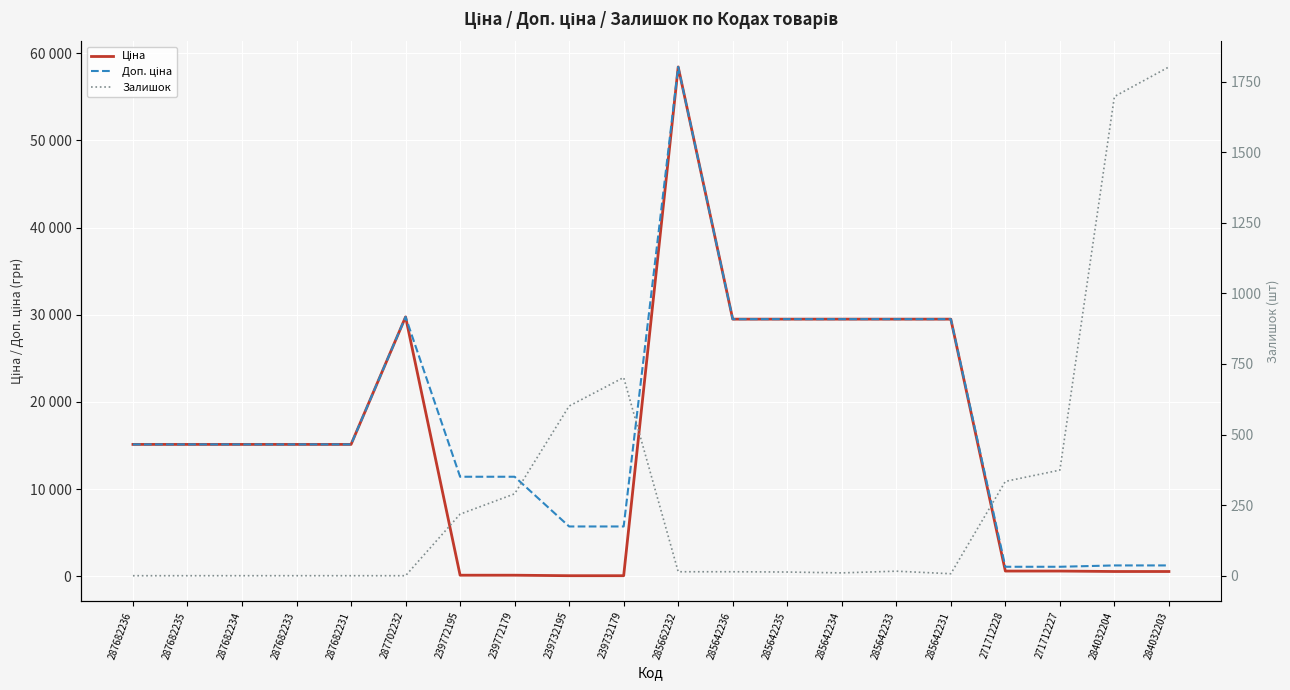

What is the total value across all series at 287682236?

30240.0